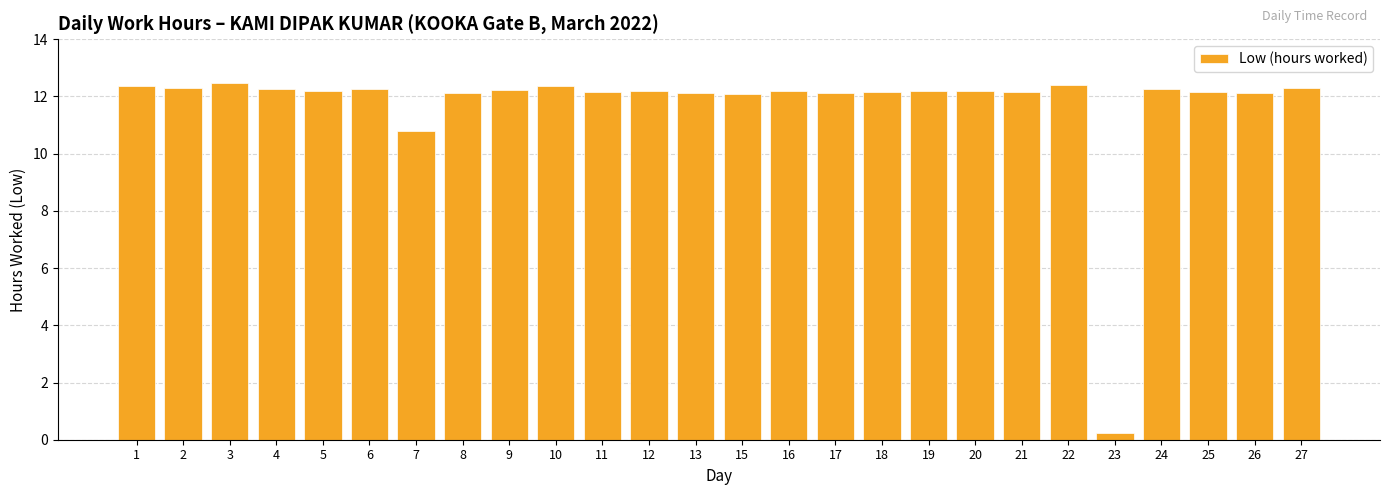

Where is the data nearest to the value 6?

7